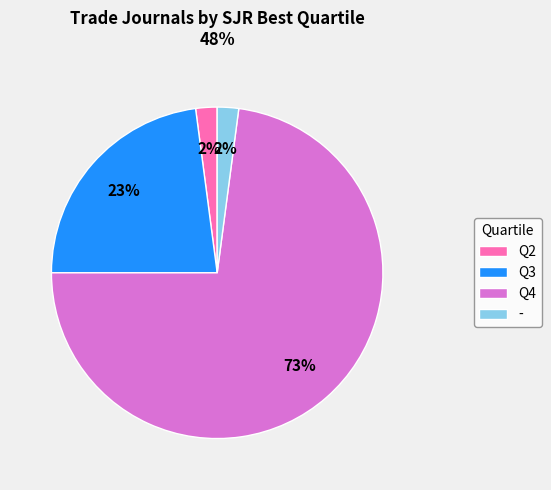

Do Q2 and Q4 together represent more than half of the pie?

Yes